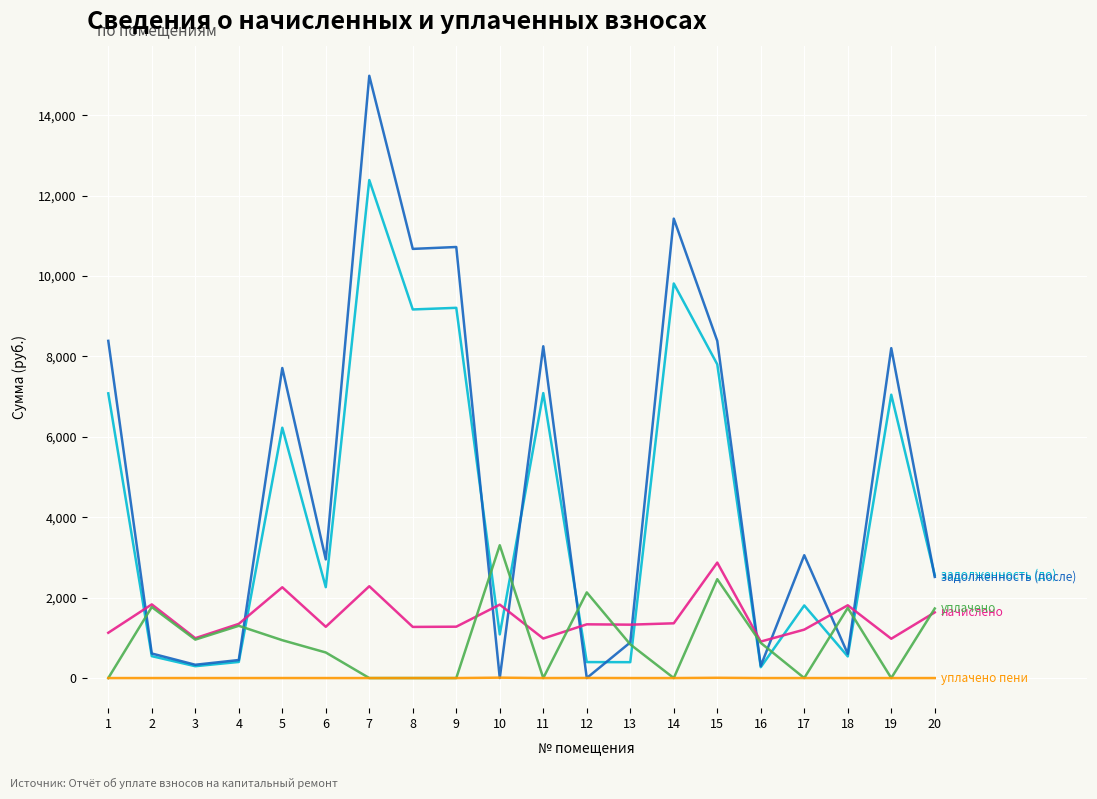

Count the number of data series in this chart.

5